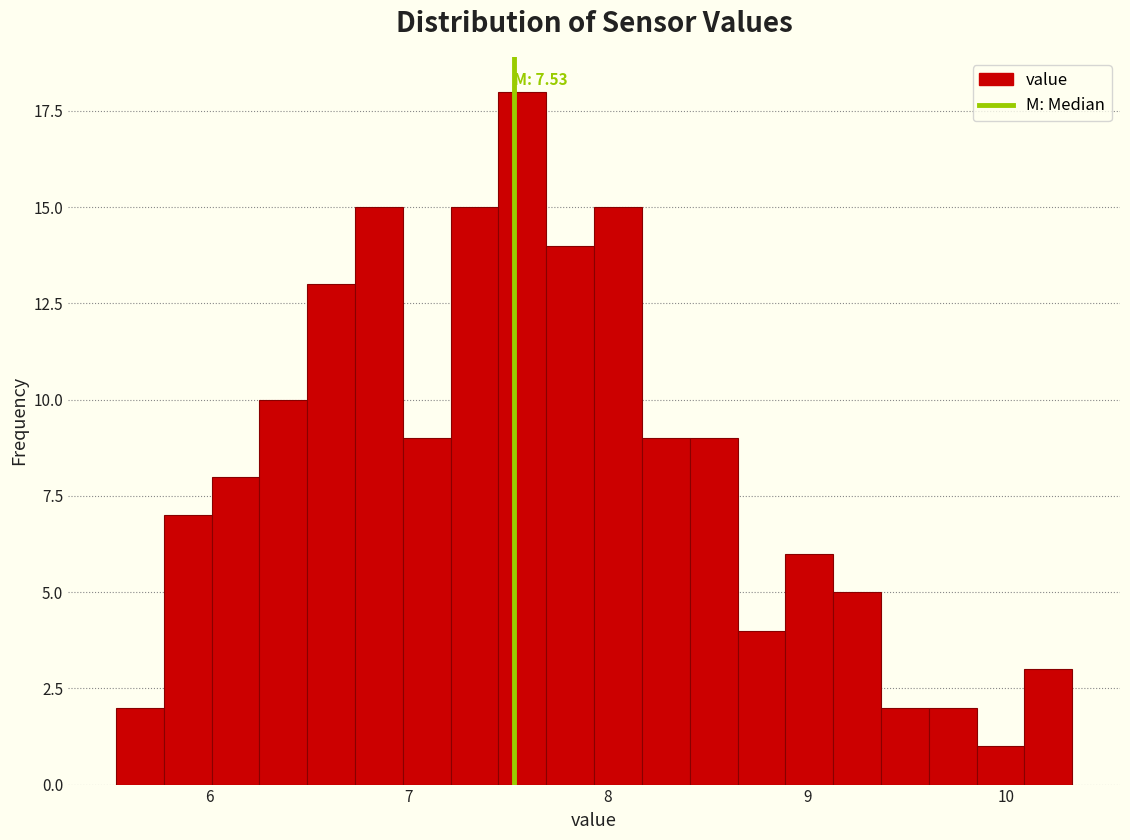

Read against the x-axis, roughly where is the centre of the tallest bar?

7.6